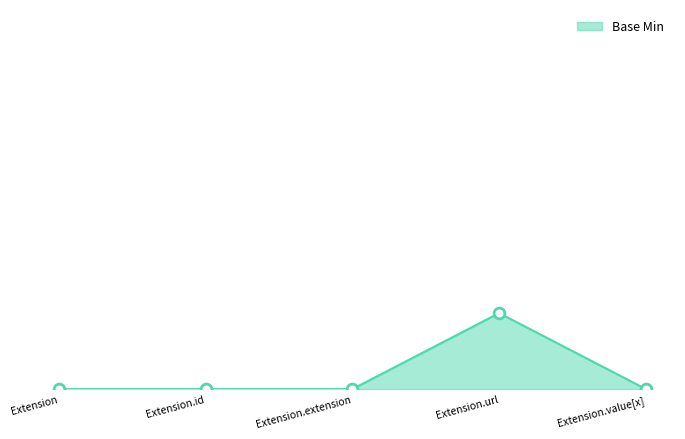

Between Extension.value[x] and Extension.extension, which is larger?

Extension.value[x]